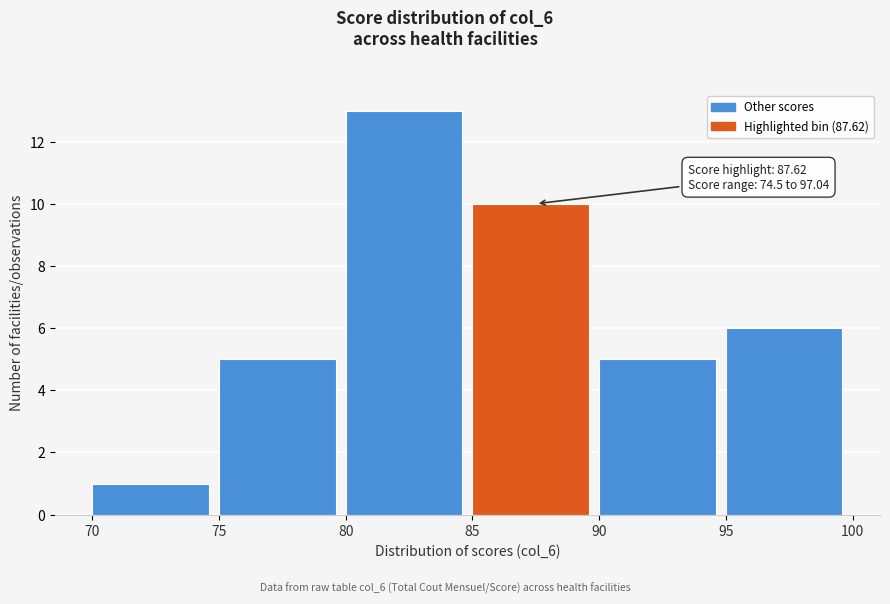

Over which range of the x-axis is the bar tallest?

80 to 85